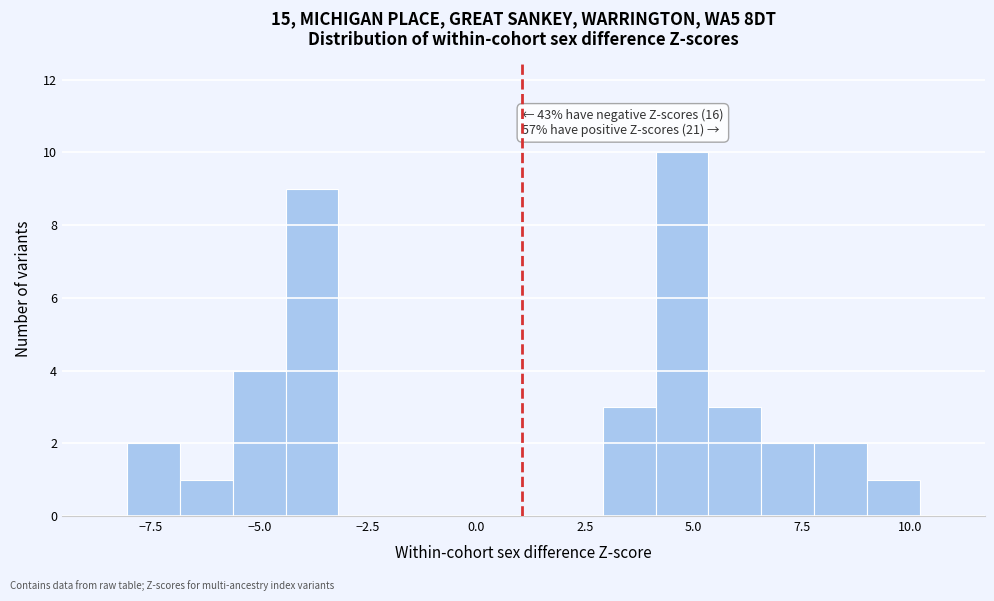

Around what value on the x-axis is the tallest bar? Give the approximate position of its centre, as read against the axis.

4.5